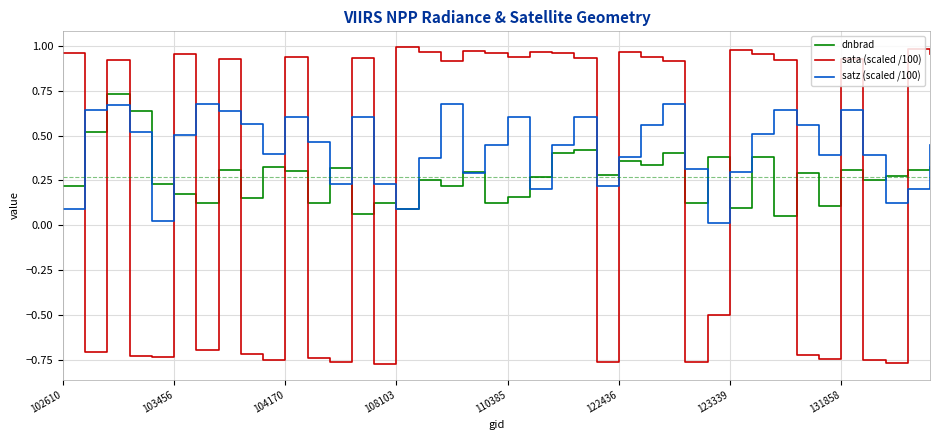

After their last crossing, which series has the higher values: sata (scaled /100) or dnbrad?

sata (scaled /100)